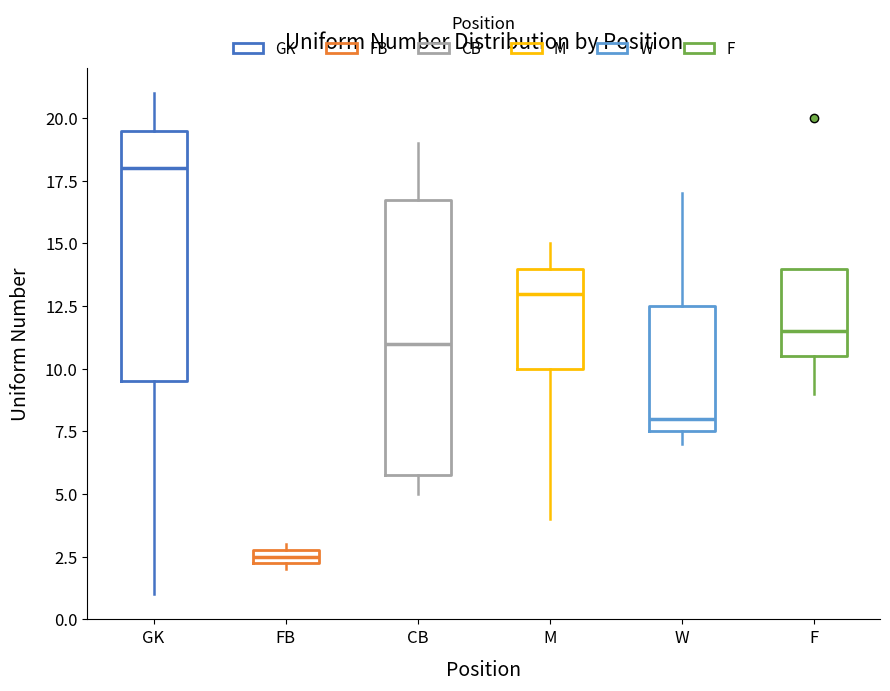

Where does the median line of the box for F sit on the y-axis? The values are not printed on the chart, so give them approximately, as read against the axis.

11.5